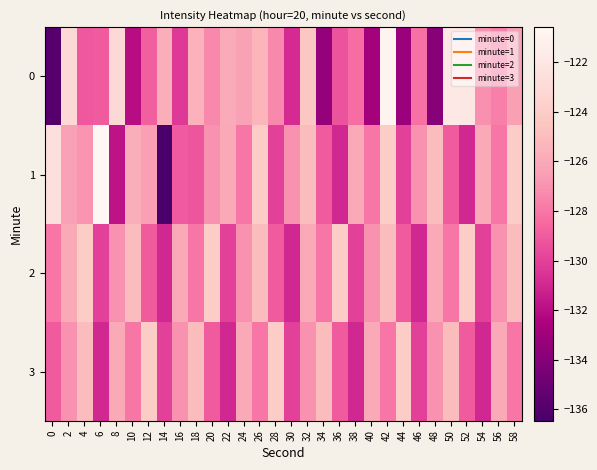

Count the number of categories in the chart.

30